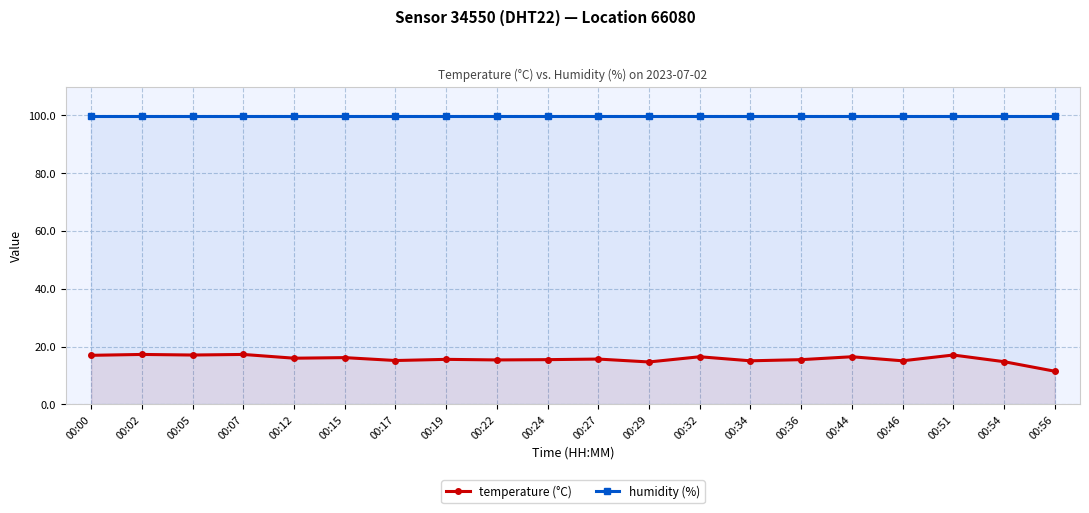

Between 00:07 and 00:46, which series saw the biggest shift?

temperature (°C)